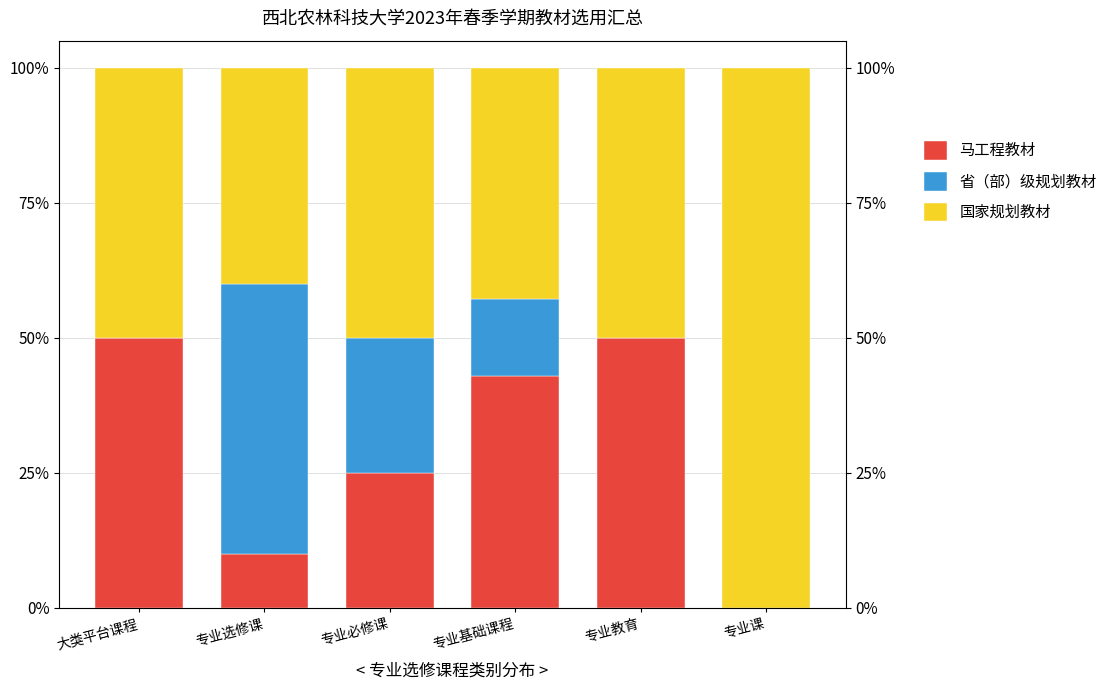

What position from the left is 大类平台课程?

1